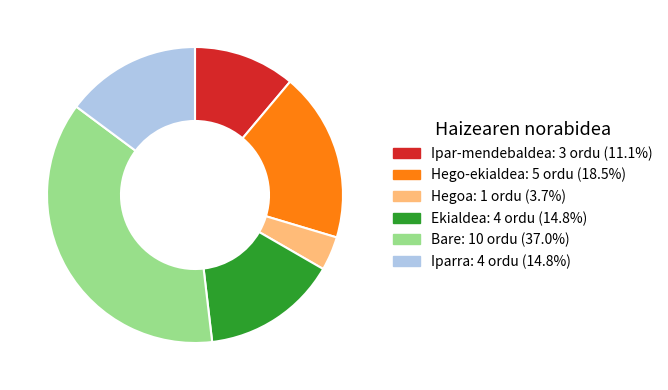

Which category has the biggest portion of the pie?

Bare